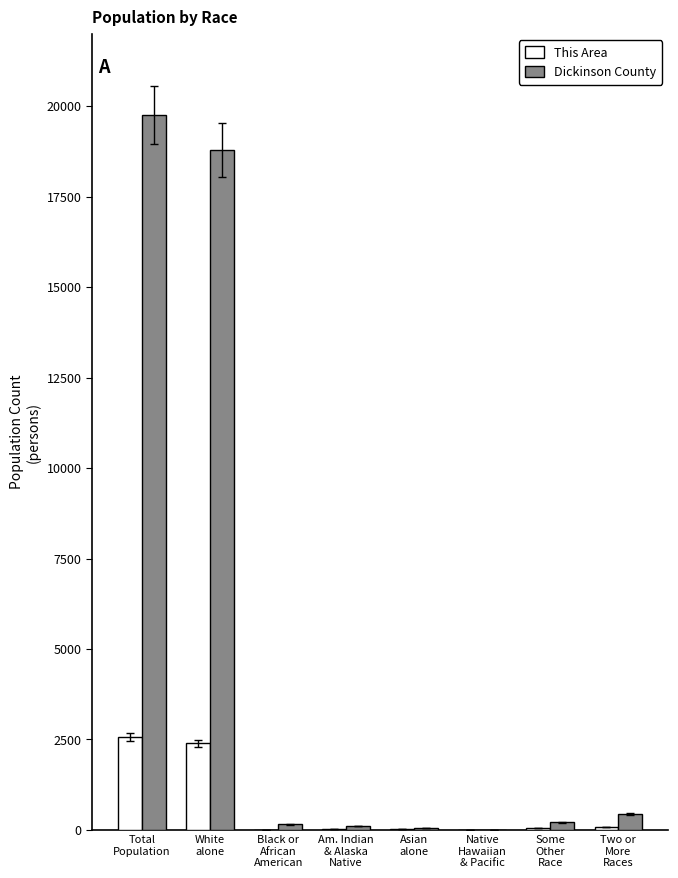

The This Area series shows 3220 at White
alone. True or false?

False